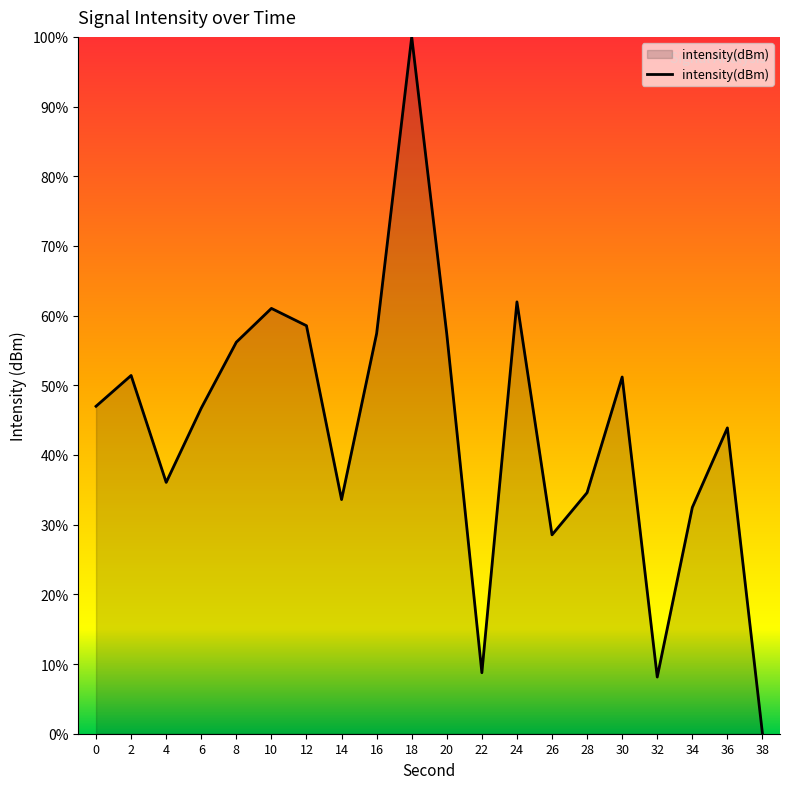

True or false: the data shows -31.9 at 38.

False